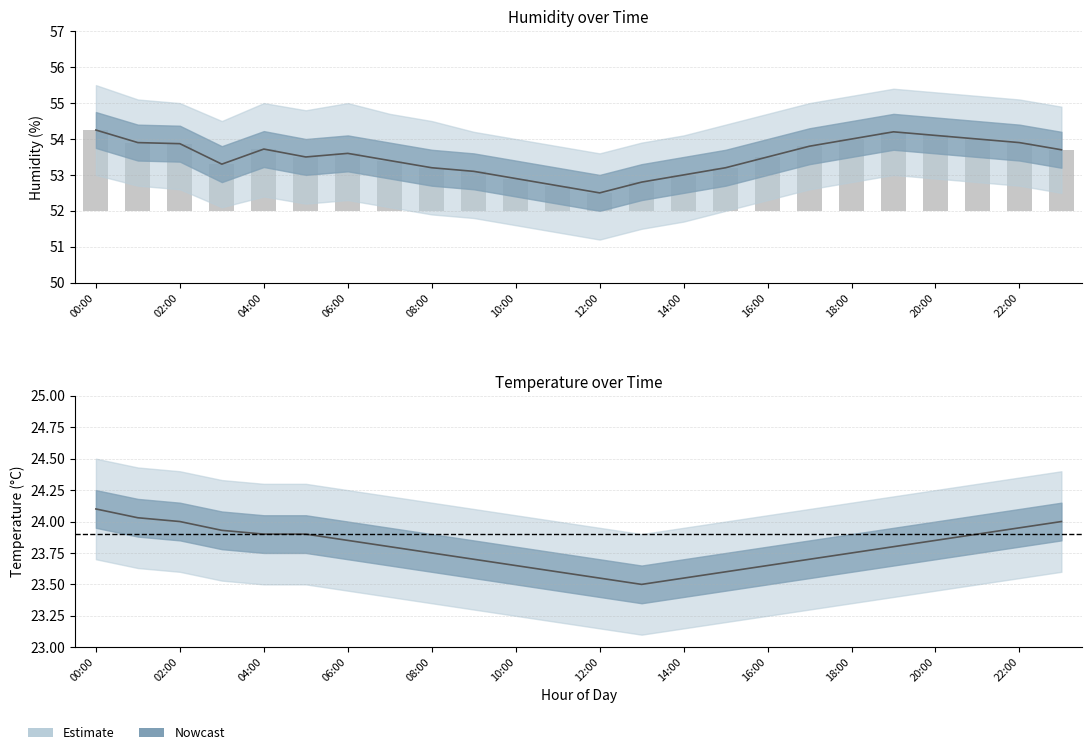

Where does the data first go above 1?

00:00